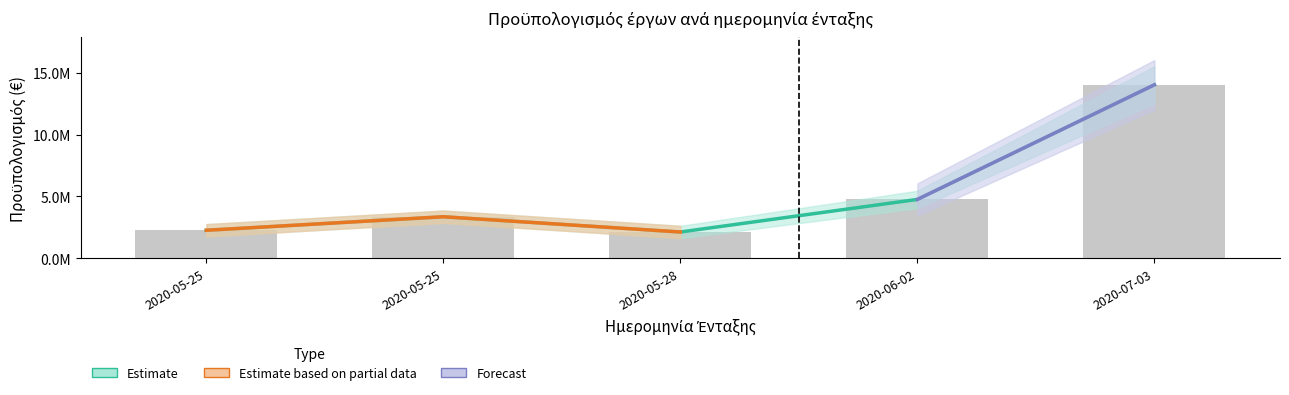

Are the bars horizontal?

No